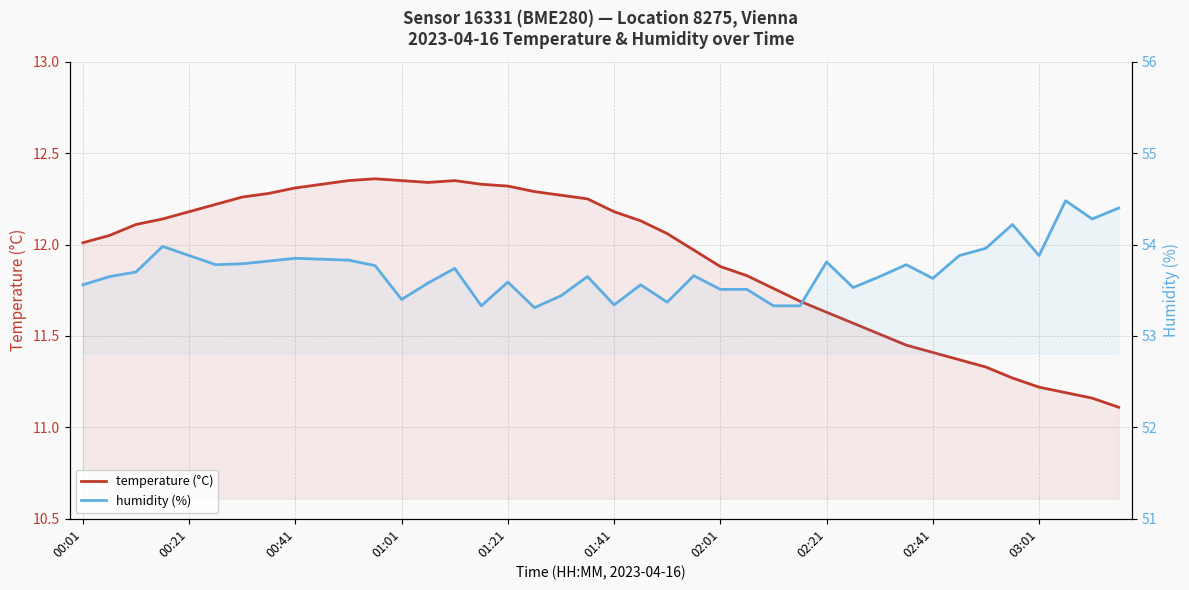

What is the difference between the maximum and minimum values in the temperature (°C) series?

1.2